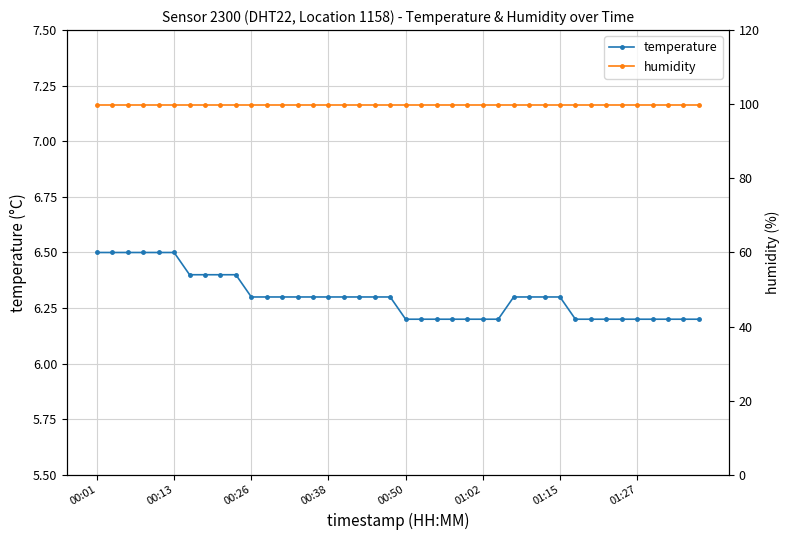

Is this an area chart (filled region under the line)?

No